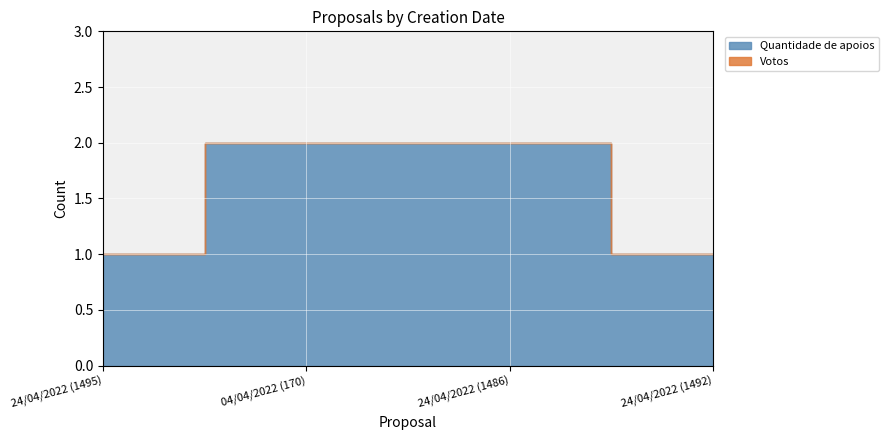

True or false: Quantidade de apoios and Votos intersect in this chart.

False